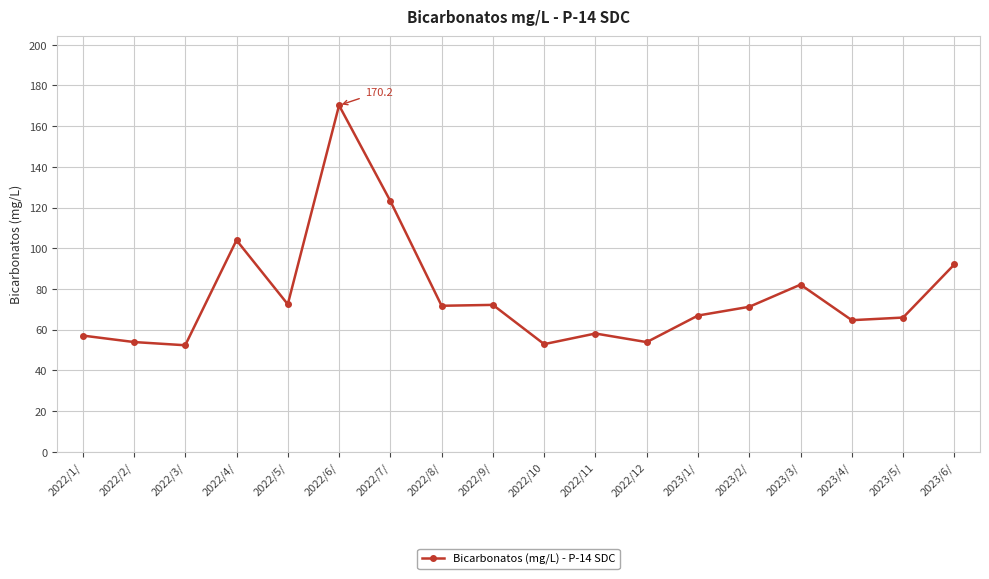

Approximately how many times larger is the value at 2022/1/ compared to 2022/3/?

1.1